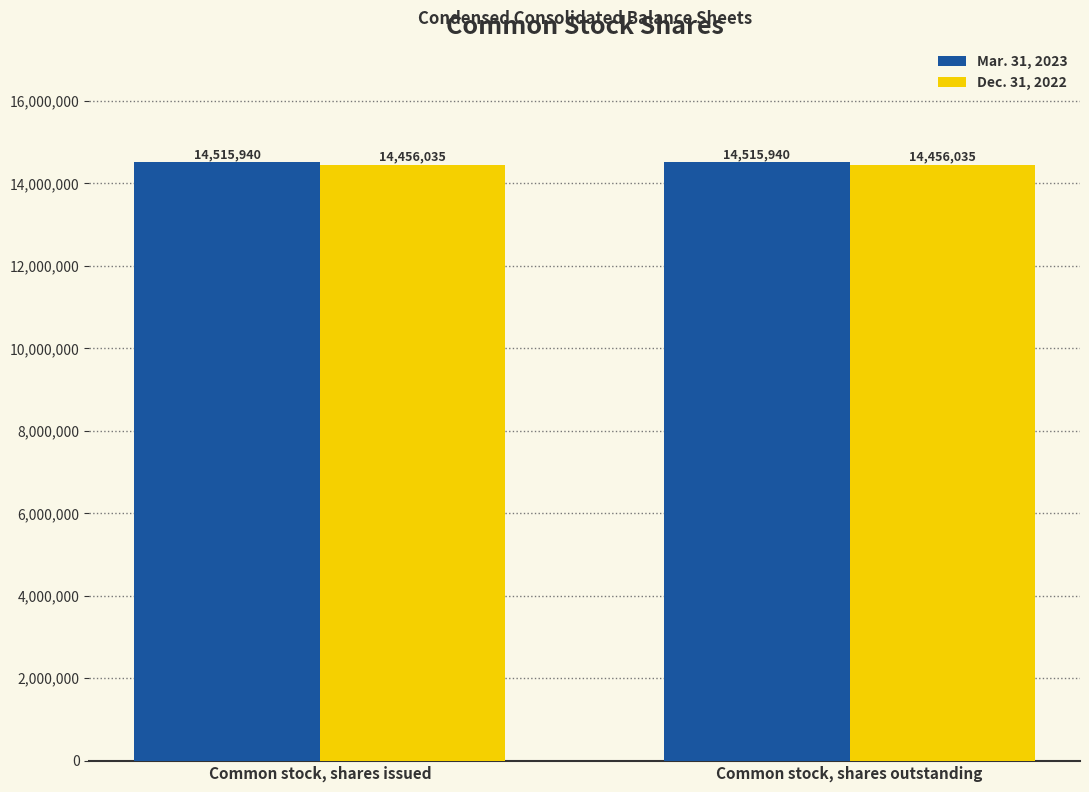

The value of Mar. 31, 2023 at Common stock, shares issued is 19909416. True or false?

False